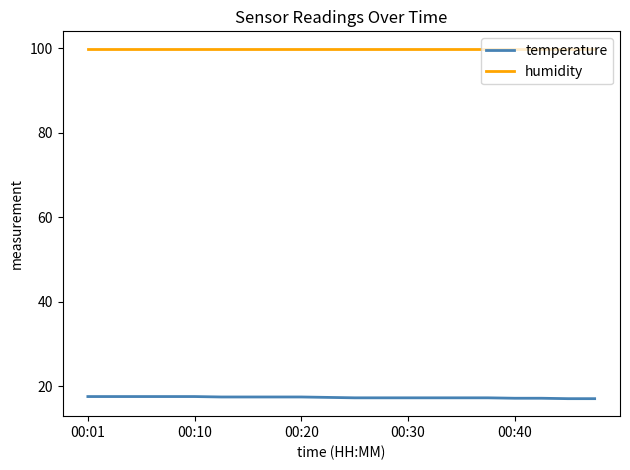

Which series has the largest total across all categories?

humidity